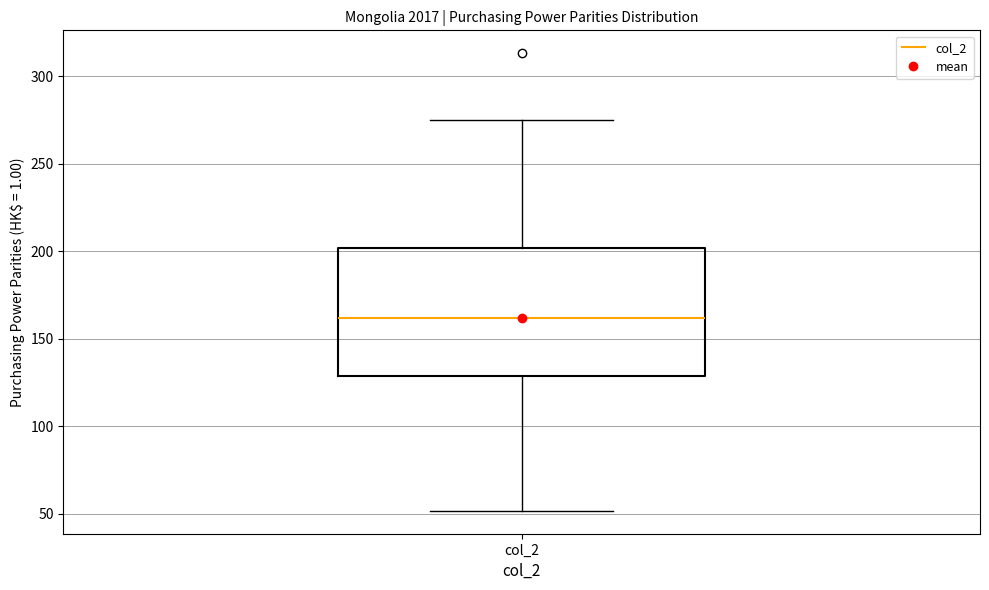

Read this box plot against the y-axis: the position of the median line, the range covered by the box, and the ends of both whiskers. The values are not printed on the chart, so give them approximately, as read against the axis.

median 160, box 130 to 200, whiskers 50 to 275